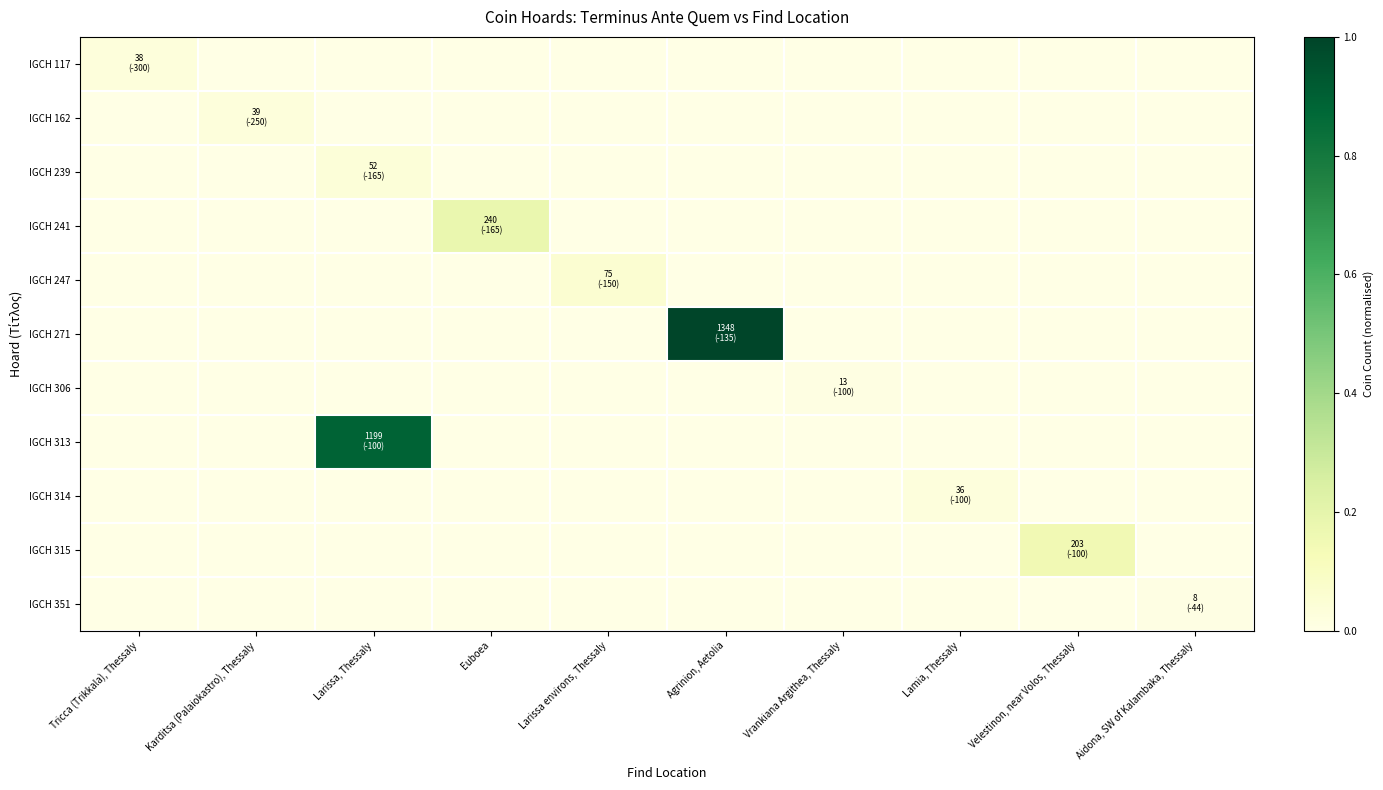

Reading left to right, what are all the values shown in this chart?

IGCH 117: Tricca (Trikkala), Thessaly=0.0	Karditsa (Palaiokastro), Thessaly=0.0	Larissa, Thessaly=0.0	Euboea=0.0	Larissa environs, Thessaly=0.0	Agrinion, Aetolia=0.0	Vrankiana Argithea, Thessaly=0.0	Lamia, Thessaly=0.0	Velestinon, near Volos, Thessaly=0.0	Aidona, SW of Kalambaka, Thessaly=0.0
IGCH 162: Tricca (Trikkala), Thessaly=0.0	Karditsa (Palaiokastro), Thessaly=0.0	Larissa, Thessaly=0.0	Euboea=0.0	Larissa environs, Thessaly=0.0	Agrinion, Aetolia=0.0	Vrankiana Argithea, Thessaly=0.0	Lamia, Thessaly=0.0	Velestinon, near Volos, Thessaly=0.0	Aidona, SW of Kalambaka, Thessaly=0.0
IGCH 239: Tricca (Trikkala), Thessaly=0.0	Karditsa (Palaiokastro), Thessaly=0.0	Larissa, Thessaly=0.0	Euboea=0.0	Larissa environs, Thessaly=0.0	Agrinion, Aetolia=0.0	Vrankiana Argithea, Thessaly=0.0	Lamia, Thessaly=0.0	Velestinon, near Volos, Thessaly=0.0	Aidona, SW of Kalambaka, Thessaly=0.0
IGCH 241: Tricca (Trikkala), Thessaly=0.0	Karditsa (Palaiokastro), Thessaly=0.0	Larissa, Thessaly=0.0	Euboea=0.2	Larissa environs, Thessaly=0.0	Agrinion, Aetolia=0.0	Vrankiana Argithea, Thessaly=0.0	Lamia, Thessaly=0.0	Velestinon, near Volos, Thessaly=0.0	Aidona, SW of Kalambaka, Thessaly=0.0
IGCH 247: Tricca (Trikkala), Thessaly=0.0	Karditsa (Palaiokastro), Thessaly=0.0	Larissa, Thessaly=0.0	Euboea=0.0	Larissa environs, Thessaly=0.1	Agrinion, Aetolia=0.0	Vrankiana Argithea, Thessaly=0.0	Lamia, Thessaly=0.0	Velestinon, near Volos, Thessaly=0.0	Aidona, SW of Kalambaka, Thessaly=0.0
IGCH 271: Tricca (Trikkala), Thessaly=0.0	Karditsa (Palaiokastro), Thessaly=0.0	Larissa, Thessaly=0.0	Euboea=0.0	Larissa environs, Thessaly=0.0	Agrinion, Aetolia=1.0	Vrankiana Argithea, Thessaly=0.0	Lamia, Thessaly=0.0	Velestinon, near Volos, Thessaly=0.0	Aidona, SW of Kalambaka, Thessaly=0.0
IGCH 306: Tricca (Trikkala), Thessaly=0.0	Karditsa (Palaiokastro), Thessaly=0.0	Larissa, Thessaly=0.0	Euboea=0.0	Larissa environs, Thessaly=0.0	Agrinion, Aetolia=0.0	Vrankiana Argithea, Thessaly=0.0	Lamia, Thessaly=0.0	Velestinon, near Volos, Thessaly=0.0	Aidona, SW of Kalambaka, Thessaly=0.0
IGCH 313: Tricca (Trikkala), Thessaly=0.0	Karditsa (Palaiokastro), Thessaly=0.0	Larissa, Thessaly=0.9	Euboea=0.0	Larissa environs, Thessaly=0.0	Agrinion, Aetolia=0.0	Vrankiana Argithea, Thessaly=0.0	Lamia, Thessaly=0.0	Velestinon, near Volos, Thessaly=0.0	Aidona, SW of Kalambaka, Thessaly=0.0
IGCH 314: Tricca (Trikkala), Thessaly=0.0	Karditsa (Palaiokastro), Thessaly=0.0	Larissa, Thessaly=0.0	Euboea=0.0	Larissa environs, Thessaly=0.0	Agrinion, Aetolia=0.0	Vrankiana Argithea, Thessaly=0.0	Lamia, Thessaly=0.0	Velestinon, near Volos, Thessaly=0.0	Aidona, SW of Kalambaka, Thessaly=0.0
IGCH 315: Tricca (Trikkala), Thessaly=0.0	Karditsa (Palaiokastro), Thessaly=0.0	Larissa, Thessaly=0.0	Euboea=0.0	Larissa environs, Thessaly=0.0	Agrinion, Aetolia=0.0	Vrankiana Argithea, Thessaly=0.0	Lamia, Thessaly=0.0	Velestinon, near Volos, Thessaly=0.2	Aidona, SW of Kalambaka, Thessaly=0.0
IGCH 351: Tricca (Trikkala), Thessaly=0.0	Karditsa (Palaiokastro), Thessaly=0.0	Larissa, Thessaly=0.0	Euboea=0.0	Larissa environs, Thessaly=0.0	Agrinion, Aetolia=0.0	Vrankiana Argithea, Thessaly=0.0	Lamia, Thessaly=0.0	Velestinon, near Volos, Thessaly=0.0	Aidona, SW of Kalambaka, Thessaly=0.0